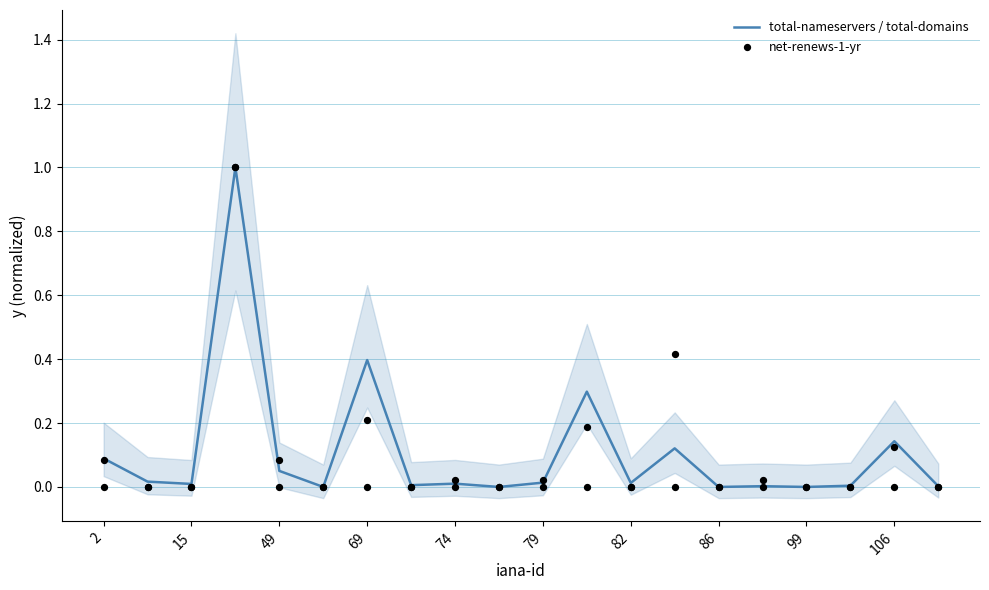

Which series contains the highest Y value?

total-nameservers / total-domains